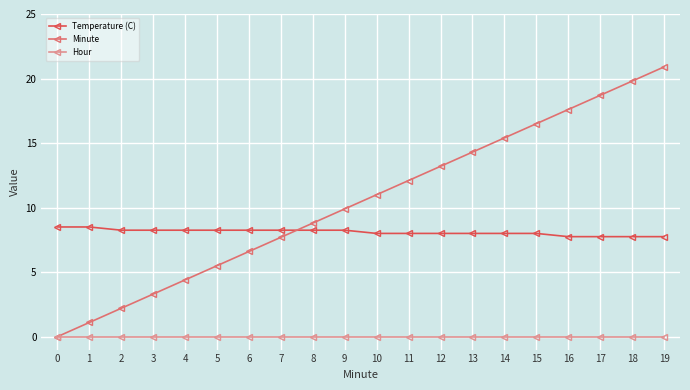

The value of Temperature (C) at 11 is 5.5. True or false?

False